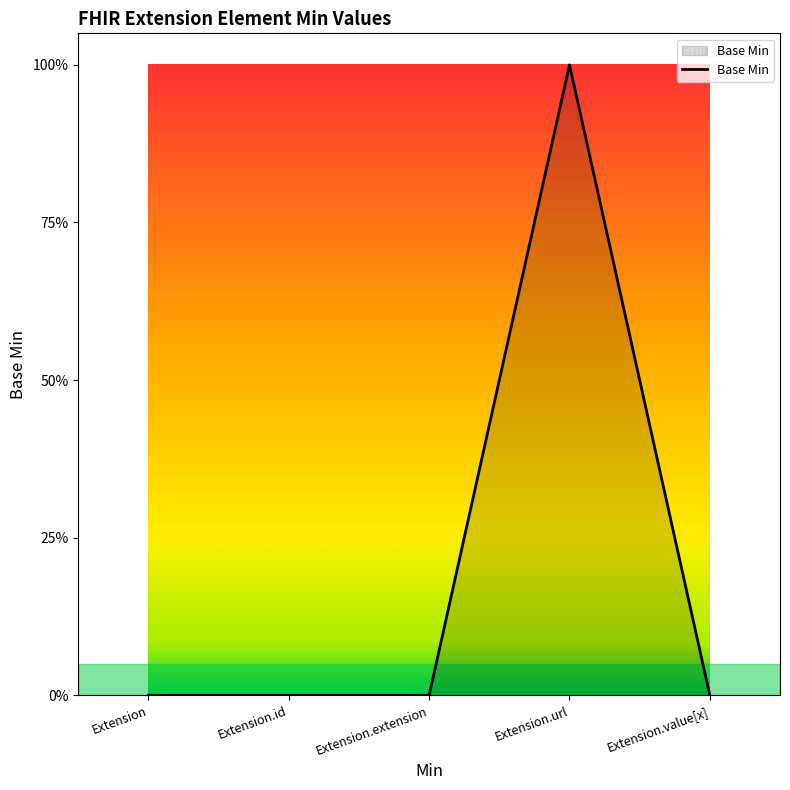

What is the change in value from Extension.url to Extension.value[x]?

-1